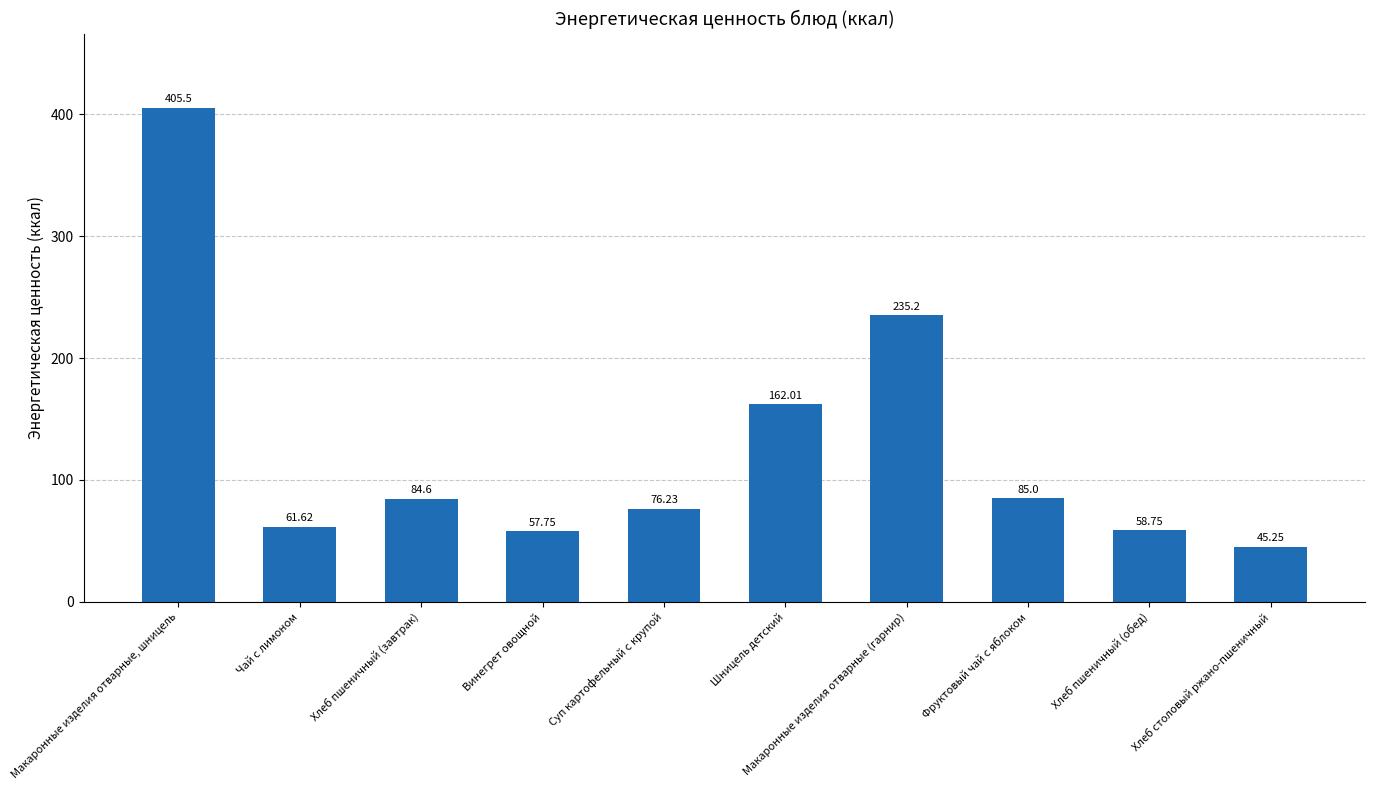

Which has a higher value, Хлеб пшеничный (завтрак) or Хлеб пшеничный (обед)?

Хлеб пшеничный (завтрак)